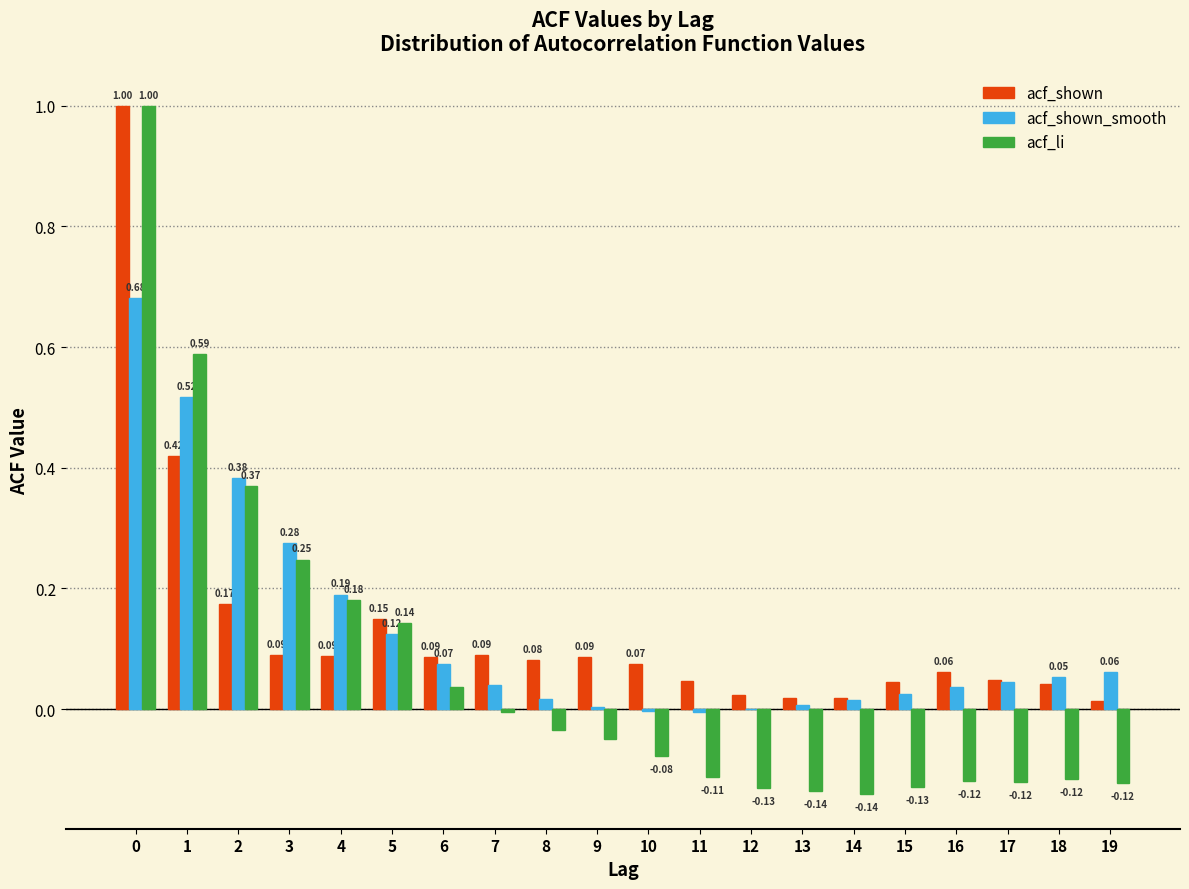

Which series changed the most between 7 and 8?

acf_li